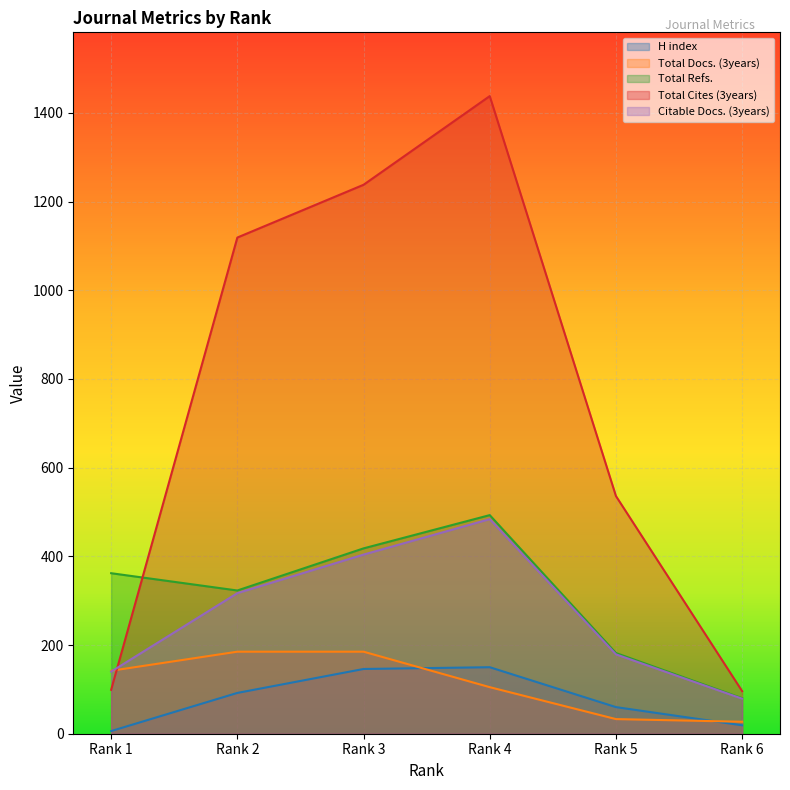

List the series in order of their peak value, lowest first.

H index, Total Docs. (3years), Citable Docs. (3years), Total Refs., Total Cites (3years)